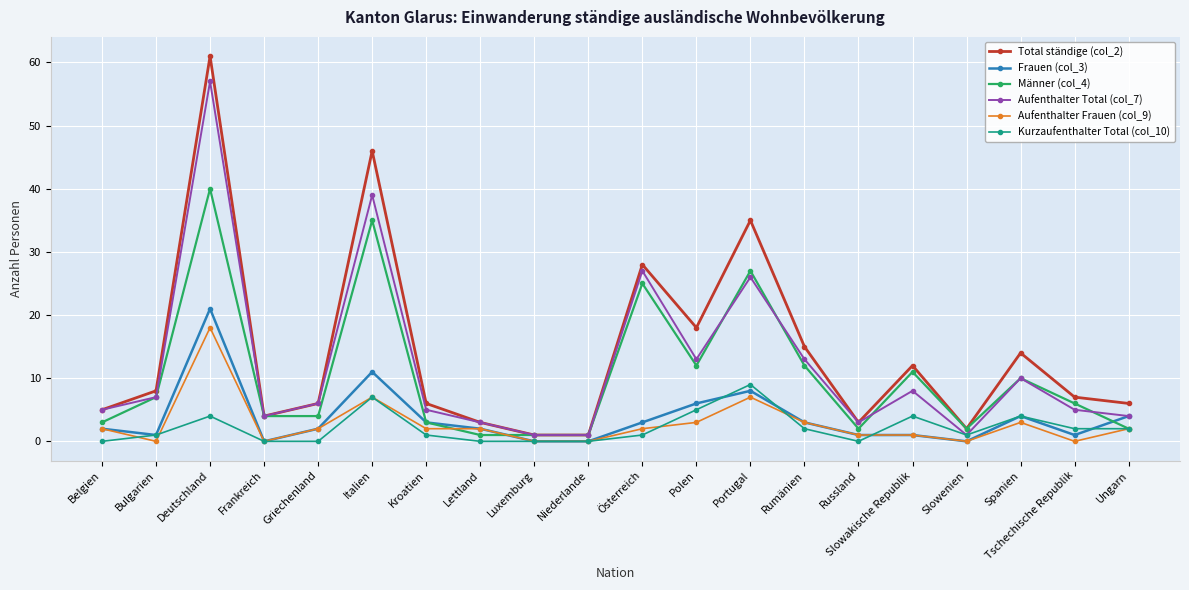

What is the label of the 17th point from the right?

Frankreich